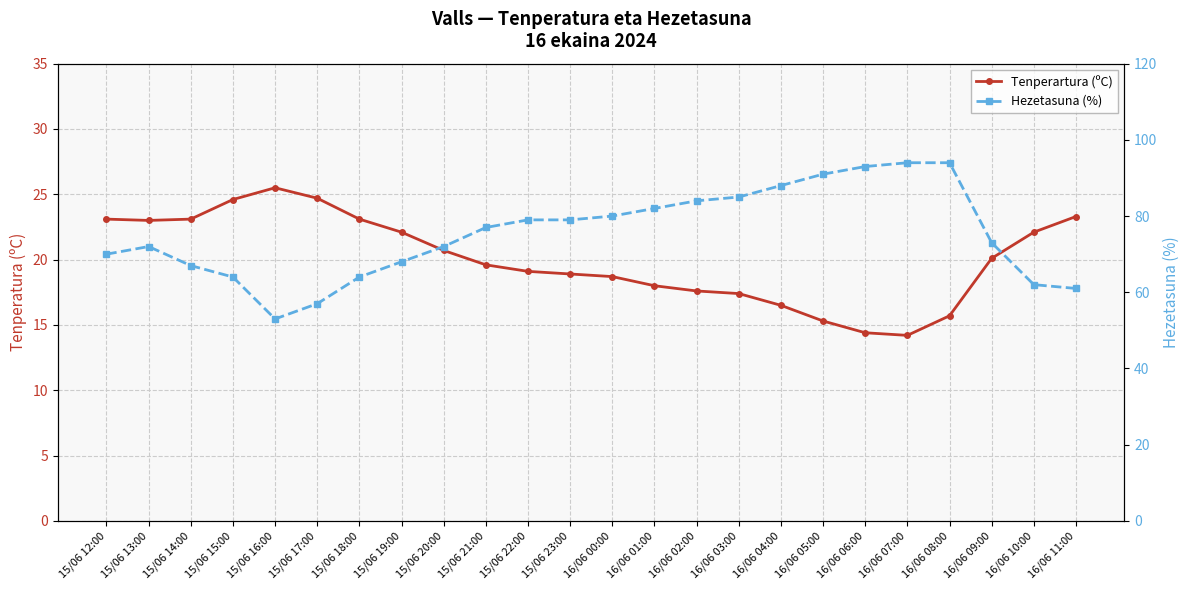

How many values in the Tenperartura (ºC) series are below 20?

12